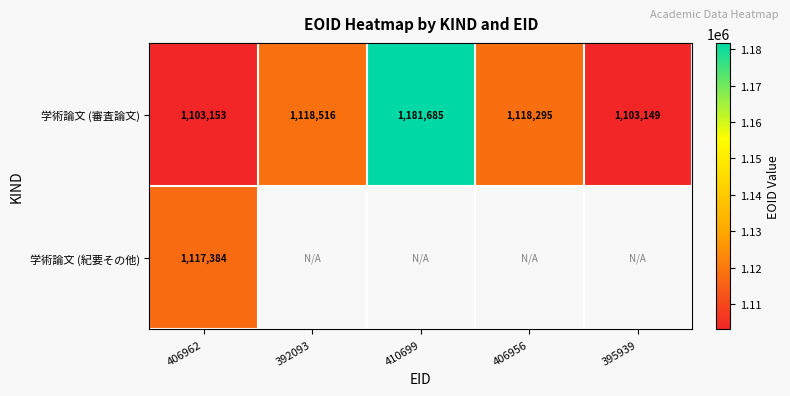

At how many categories does at least one series exceed 1123934?

1